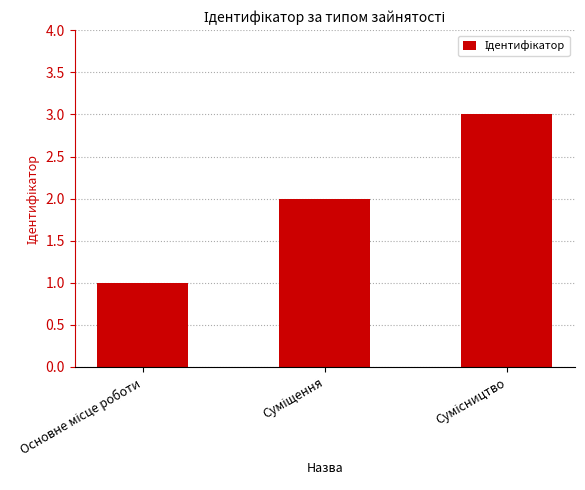

What is the sum of all values?

6